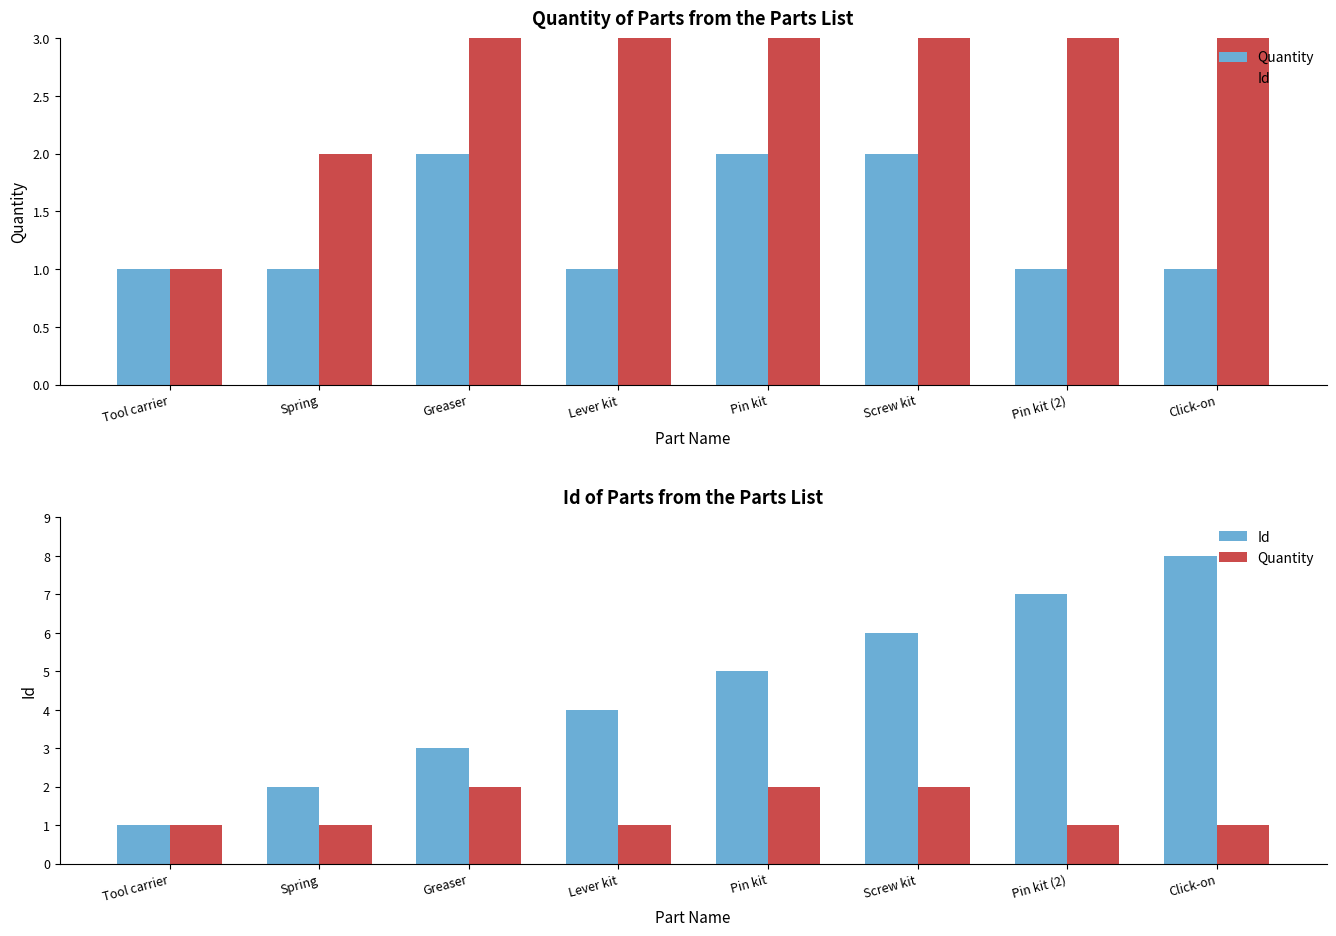

List the labels in order of Quantity value, smallest first.

Tool carrier, Spring, Lever kit, Pin kit (2), Click-on, Greaser, Pin kit, Screw kit